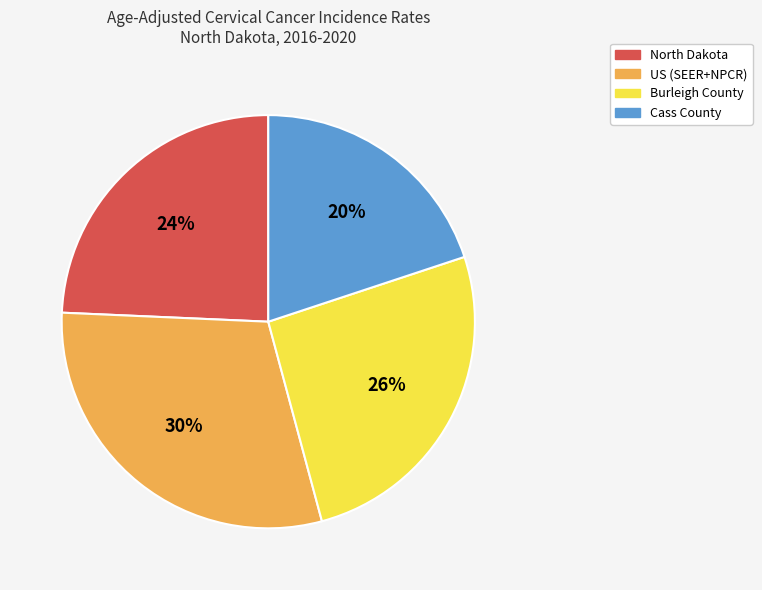

Approximately how many times larger is the value at Cass County compared to Burleigh County?

0.8